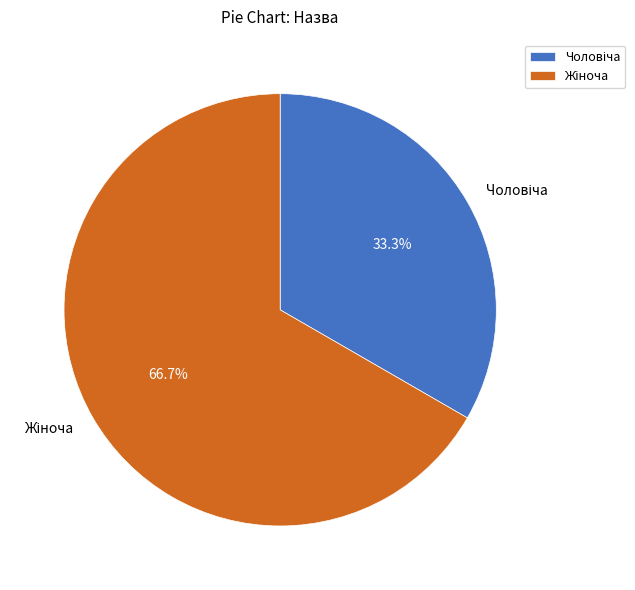

Does any single category account for the majority?

Yes